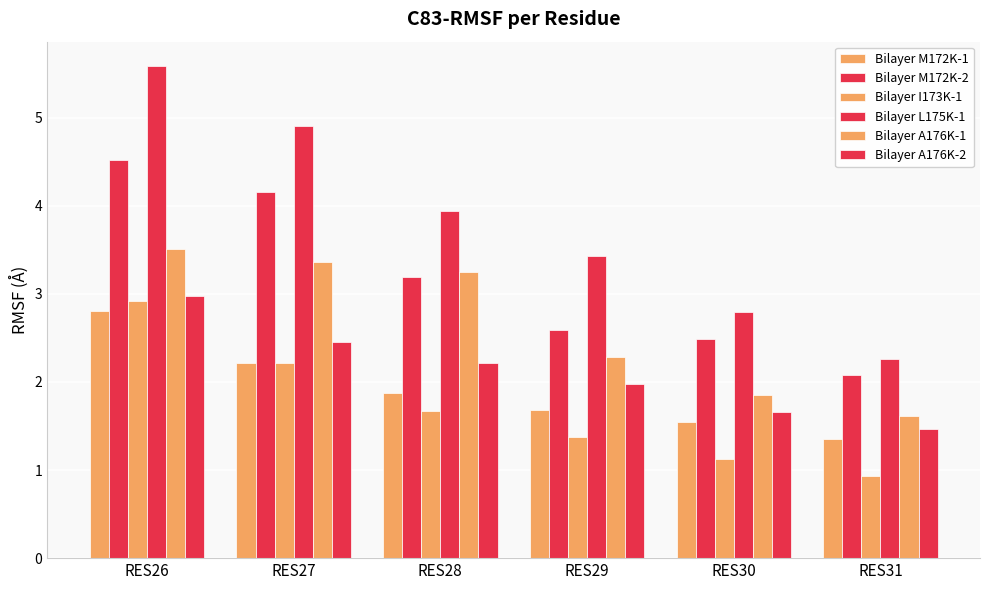

At which category is the sum across all series the highest?

RES26